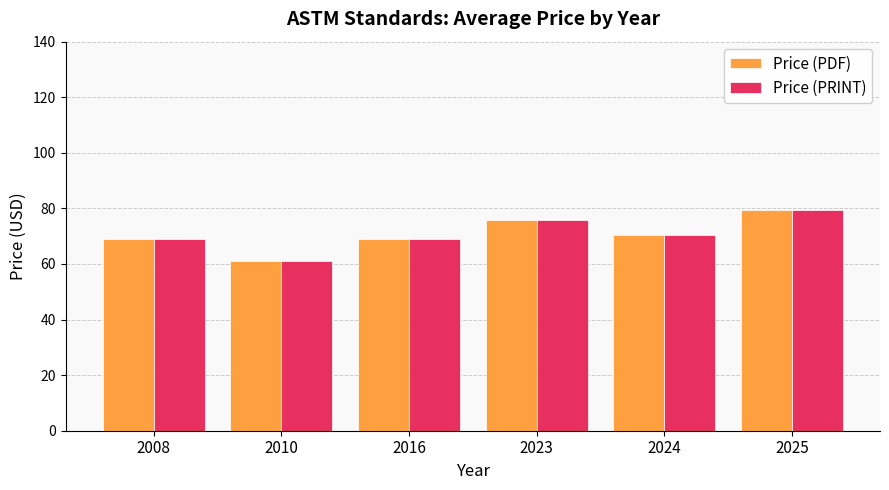

Reading left to right, extract all data points from this chart.

Price (PDF): 69.0	61.0	69.0	75.9	70.3	79.5
Price (PRINT): 69.0	61.0	69.0	75.9	70.3	79.5